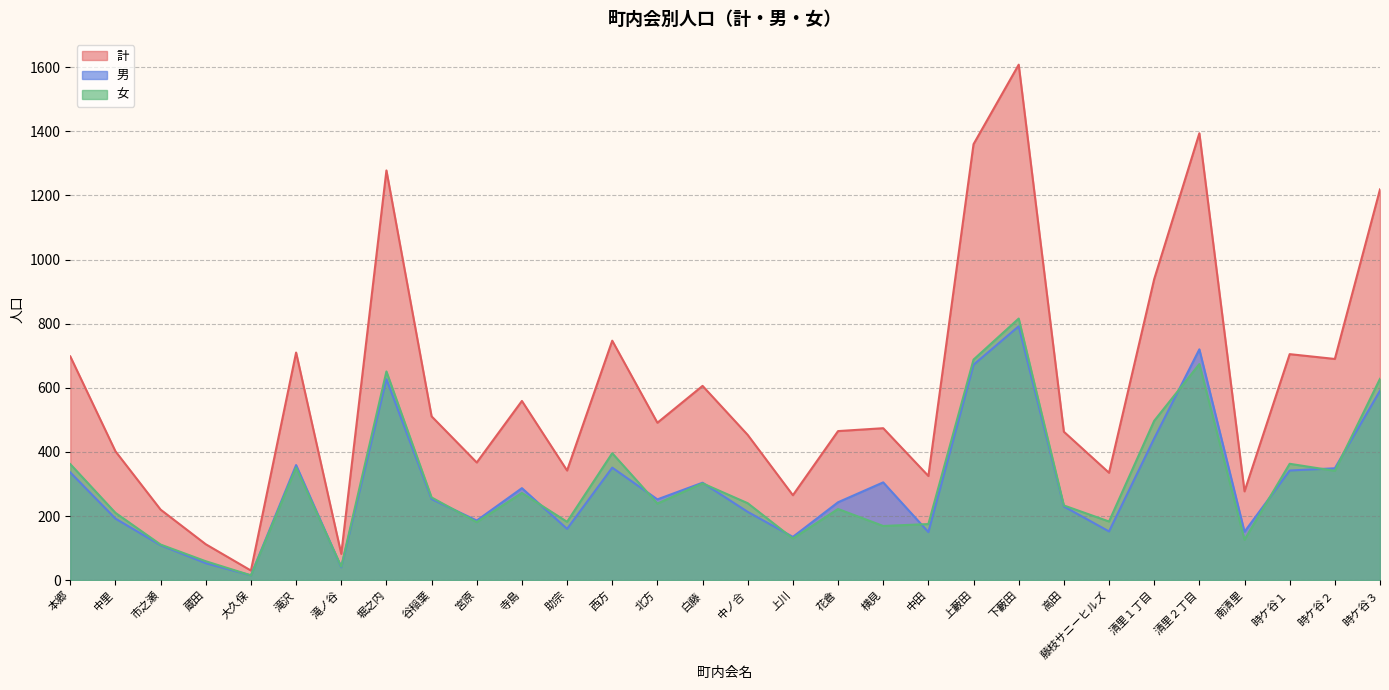

The 男 series shows 170 at 谷稲葉. True or false?

False